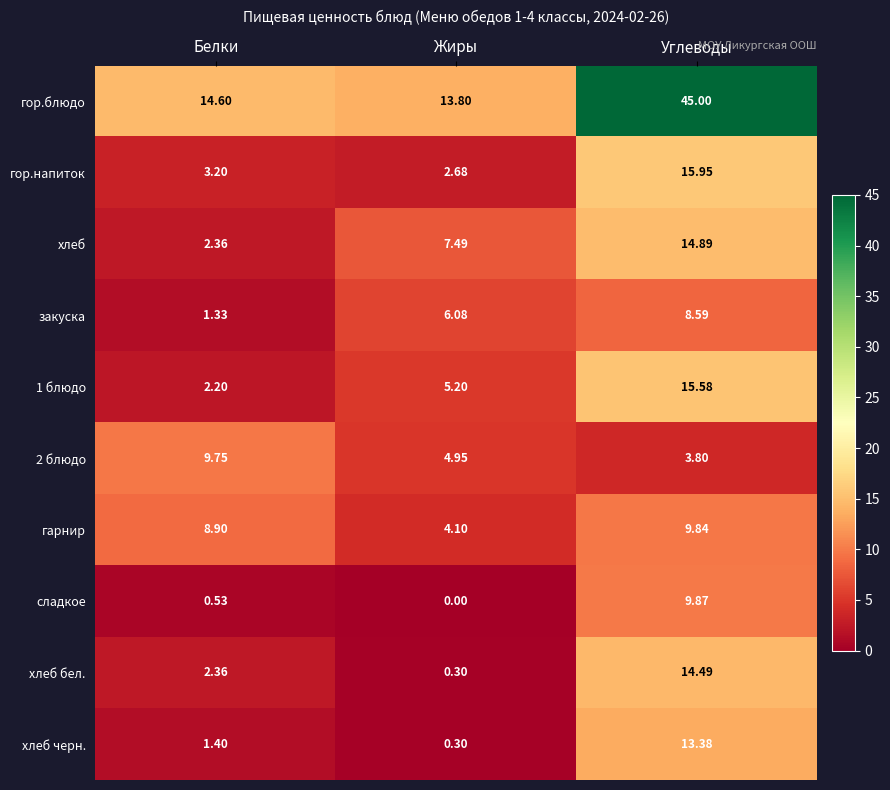

Which series has the widest spread of values?

гор.блюдо